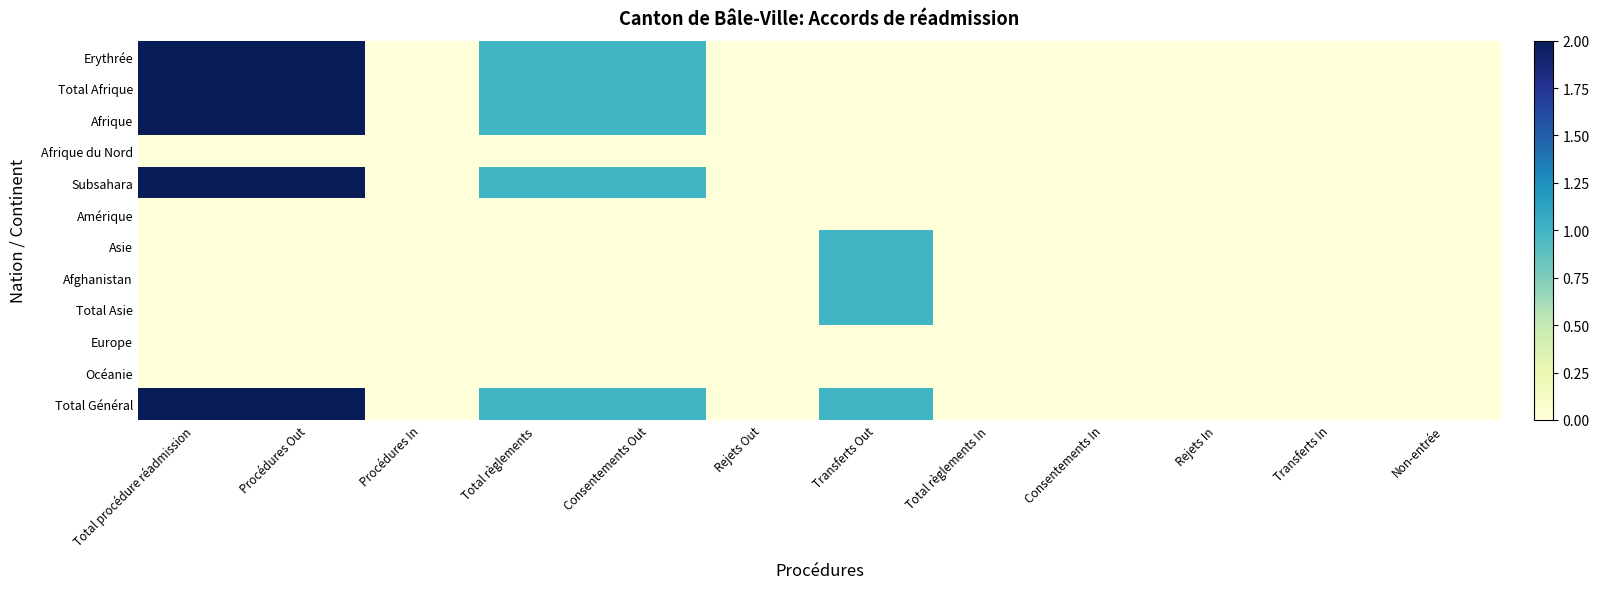

Which series has the largest total across all categories?

Total Général